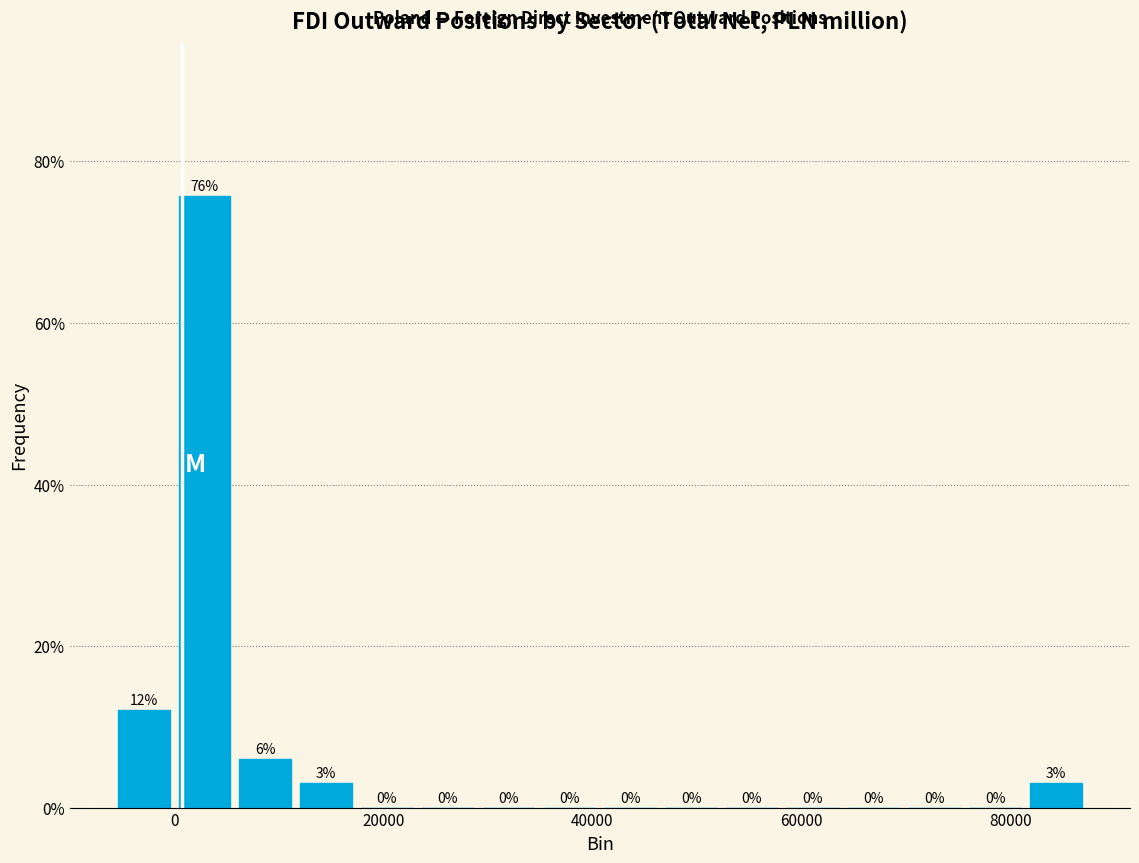

Around what value on the x-axis is the tallest bar? Give the approximate position of its centre, as read against the axis.

2000